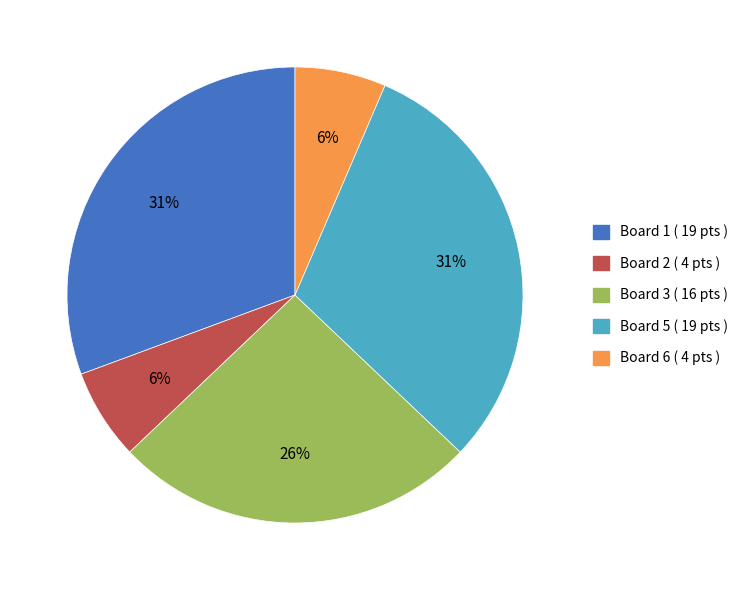

Is there any slice that represents more than half of the pie?

No